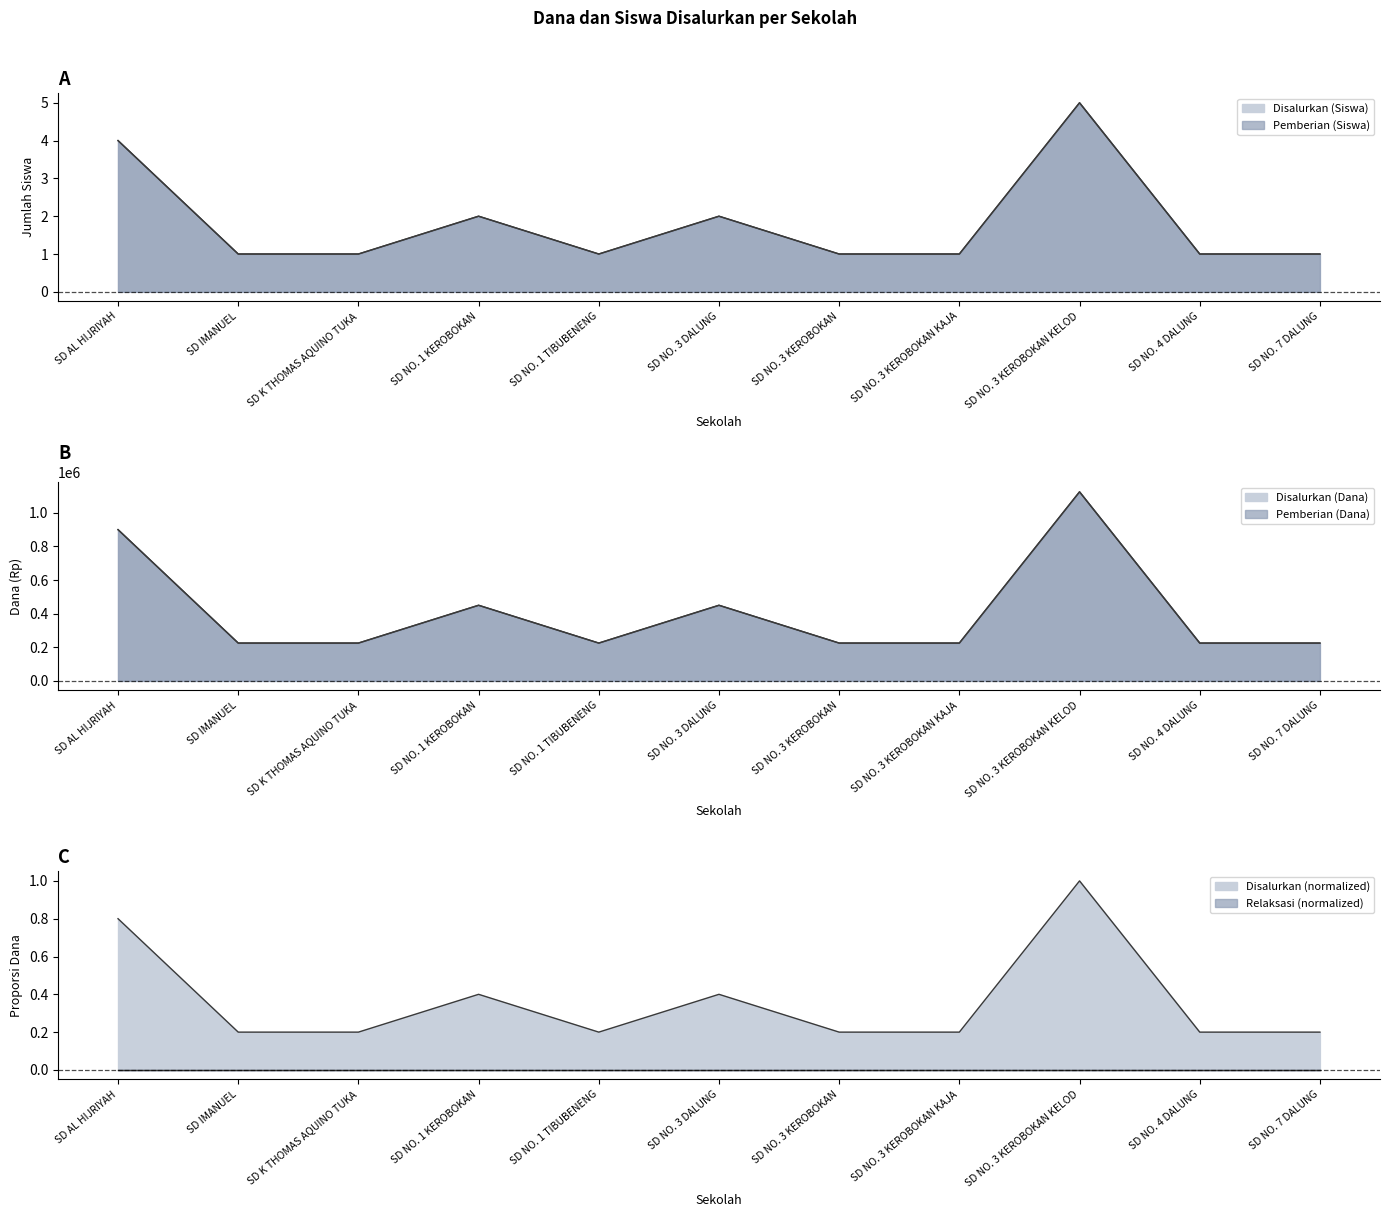

The Disalurkan (Dana) series shows 225000 at SD NO. 3 KEROBOKAN. True or false?

True